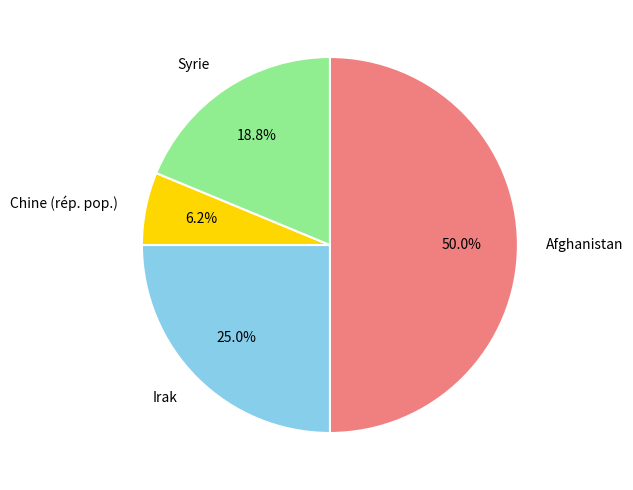

Is it true that Syrie is 26% of the pie?

False